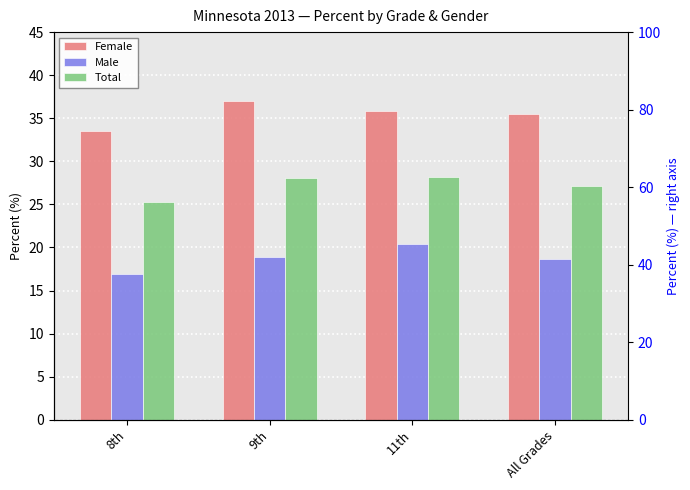

At which label does Total first exceed 28?

9th